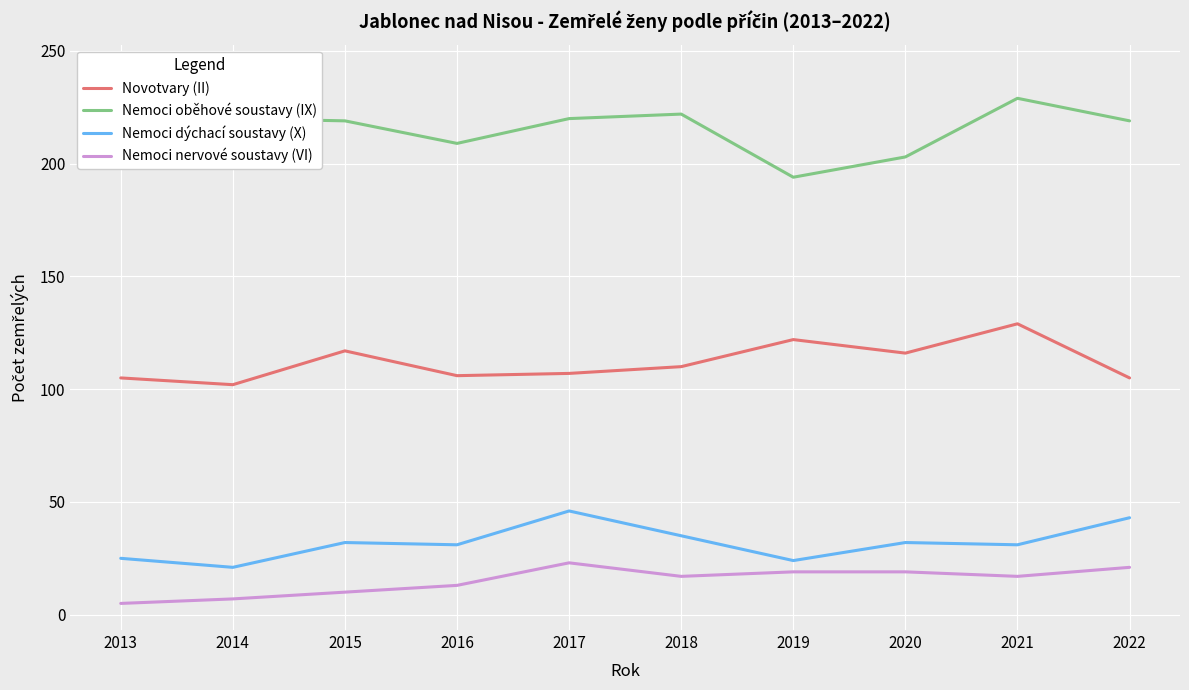

What is the value of the Nemoci oběhové soustavy (IX) point at the 4th from the left?

209